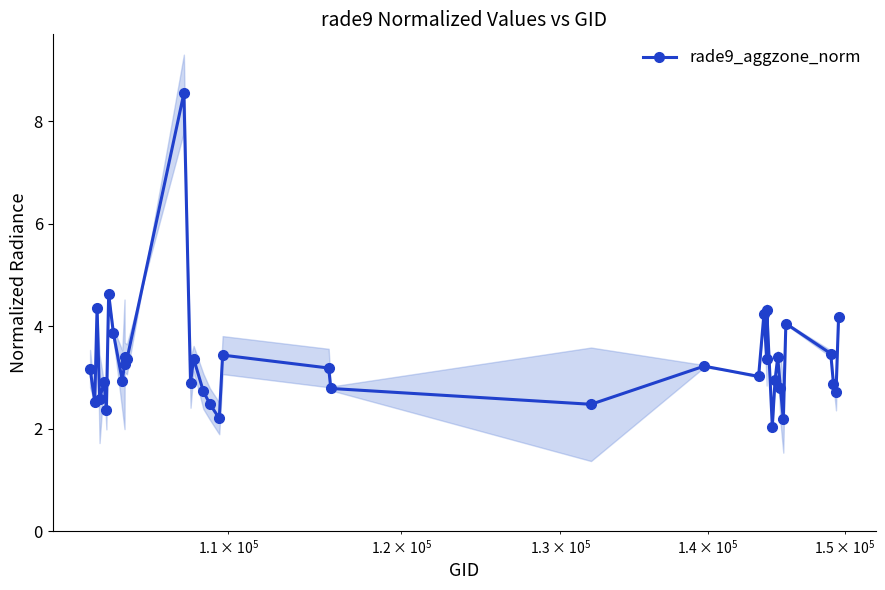

What is the value of the rade9_aggzone_norm point at the 11th from the left?

3.4